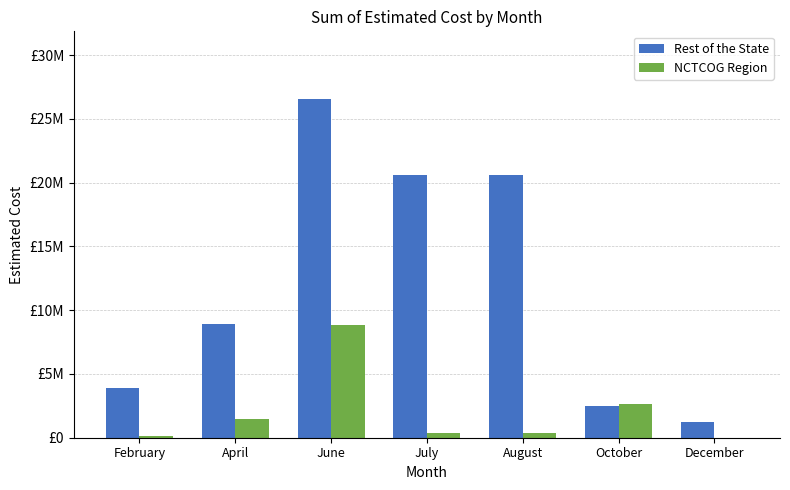

At which label does NCTCOG Region reach its minimum?

December